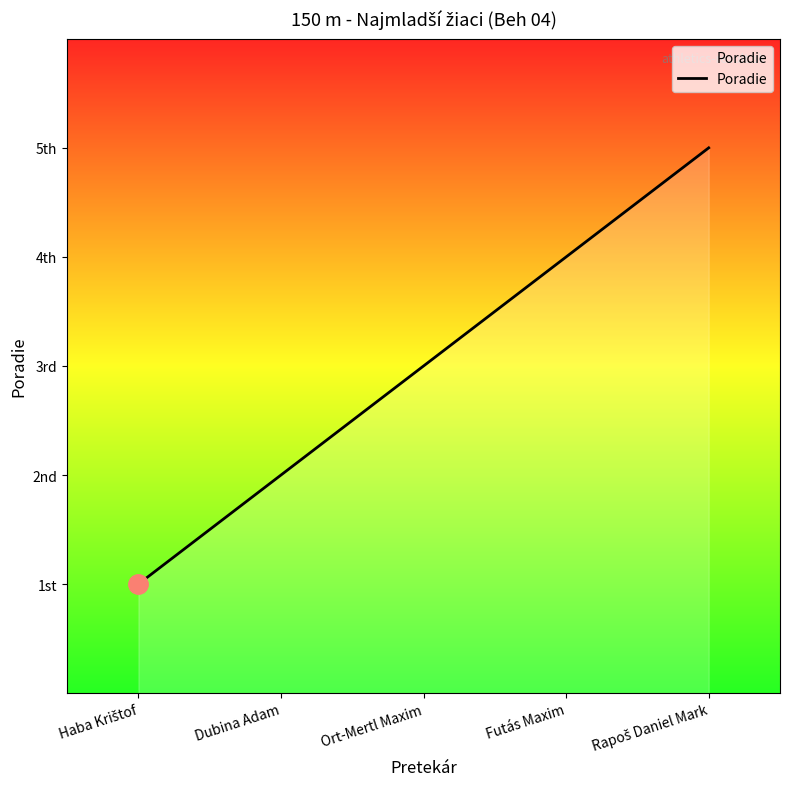

Where is the data nearest to the value 3?

Ort-Mertl Maxim